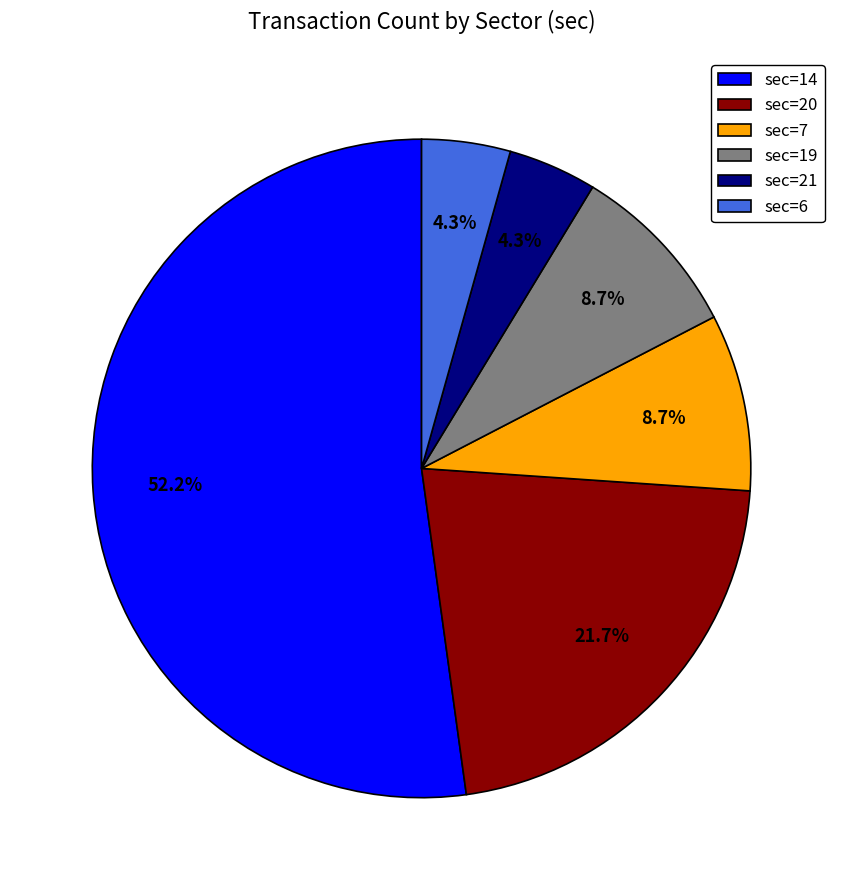

Is it true that sec=19 is 18% of the pie?

False